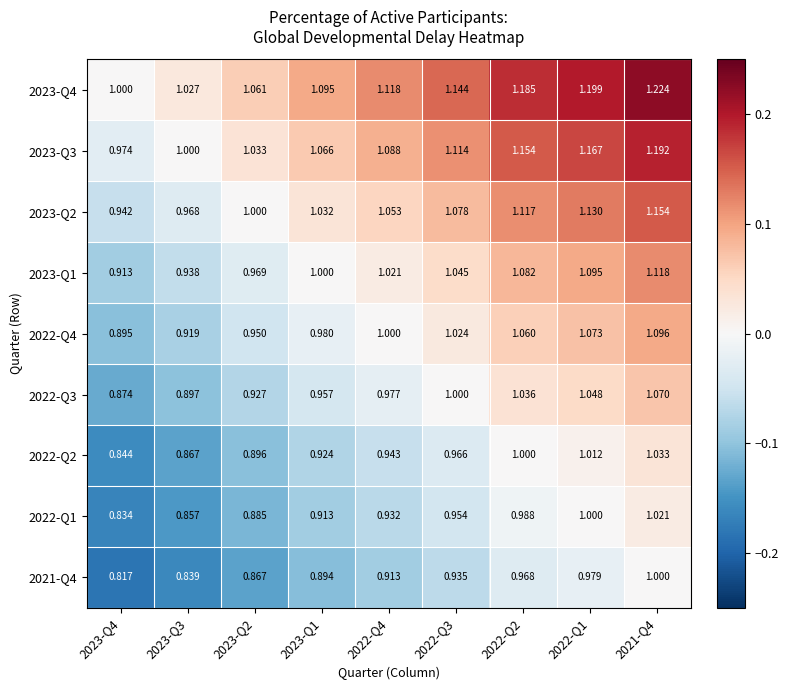

Which label corresponds to the smallest value in the chart?

2023-Q4